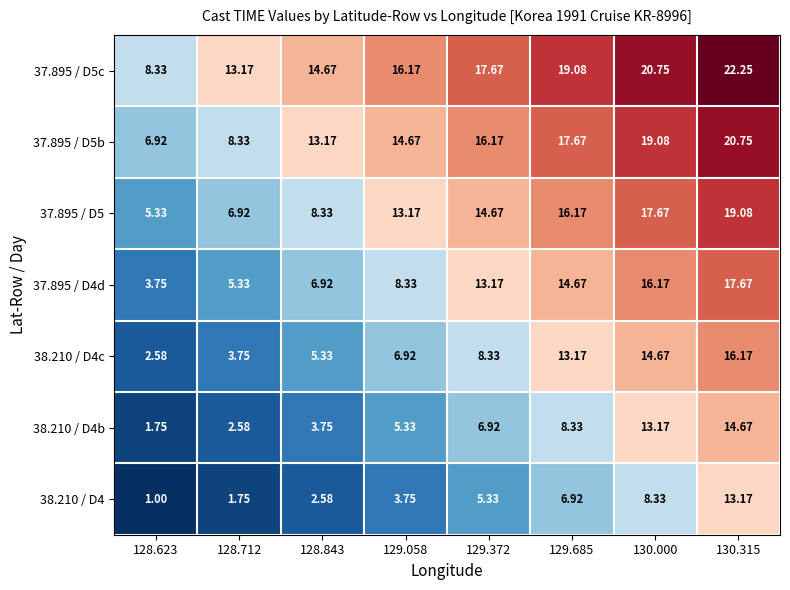

Is the value of 37.895 / D4d at 128.623 greater than the value of 37.895 / D5b at 130.000?

No